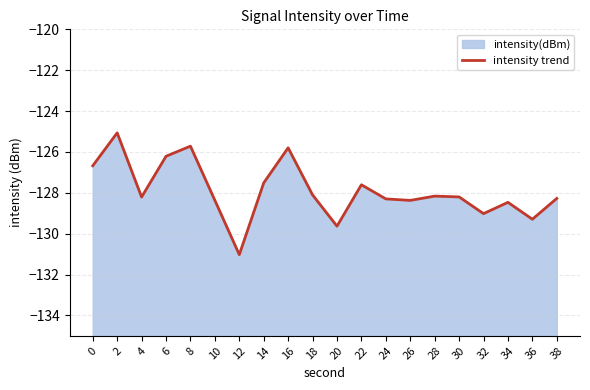

Reading right to left, what are all the values shown in this chart?

38=-128.3	36=-129.3	34=-128.5	32=-129.0	30=-128.2	28=-128.2	26=-128.4	24=-128.3	22=-127.6	20=-129.6	18=-128.1	16=-125.8	14=-127.5	12=-131.0	10=-128.4	8=-125.7	6=-126.2	4=-128.2	2=-125.1	0=-126.7